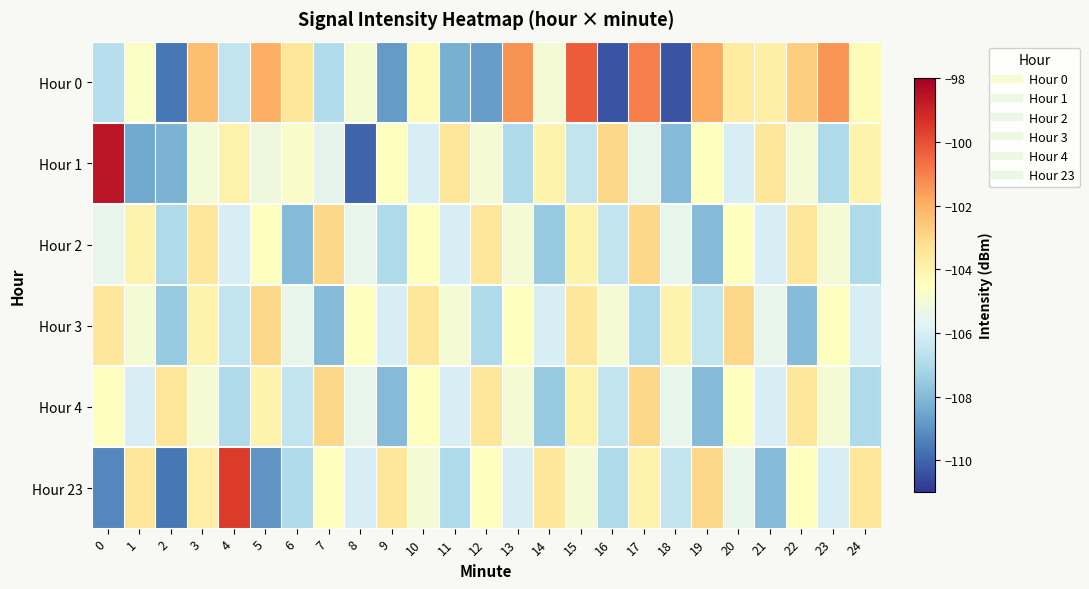

Reading left to right, extract all data points from this chart.

Hour 0: 0=-106.8	1=-104.7	2=-109.6	3=-102.3	4=-106.5	5=-102.0	6=-103.5	7=-106.9	8=-104.9	9=-108.8	10=-104.3	11=-108.3	12=-108.7	13=-101.4	14=-105.0	15=-100.3	16=-110.3	17=-101.0	18=-110.4	19=-101.9	20=-103.7	21=-103.9	22=-102.8	23=-101.4	24=-104.3
Hour 1: 0=-98.6	1=-108.4	2=-108.2	3=-105.0	4=-104.0	5=-105.2	6=-104.7	7=-105.6	8=-110.0	9=-104.5	10=-106.0	11=-103.5	12=-105.0	13=-107.0	14=-104.0	15=-106.5	16=-103.0	17=-105.5	18=-108.0	19=-104.5	20=-106.0	21=-103.5	22=-105.0	23=-107.0	24=-104.0
Hour 2: 0=-105.5	1=-104.0	2=-107.0	3=-103.5	4=-106.0	5=-104.5	6=-108.0	7=-103.0	8=-105.5	9=-107.0	10=-104.5	11=-106.0	12=-103.5	13=-105.0	14=-107.5	15=-104.0	16=-106.5	17=-103.0	18=-105.5	19=-108.0	20=-104.5	21=-106.0	22=-103.5	23=-105.0	24=-107.0
Hour 3: 0=-103.5	1=-105.0	2=-107.5	3=-104.0	4=-106.5	5=-103.0	6=-105.5	7=-108.0	8=-104.5	9=-106.0	10=-103.5	11=-105.0	12=-107.0	13=-104.5	14=-106.0	15=-103.5	16=-105.0	17=-107.0	18=-104.0	19=-106.5	20=-103.0	21=-105.5	22=-108.0	23=-104.5	24=-106.0
Hour 4: 0=-104.5	1=-106.0	2=-103.5	3=-105.0	4=-107.0	5=-104.0	6=-106.5	7=-103.0	8=-105.5	9=-108.0	10=-104.5	11=-106.0	12=-103.5	13=-105.0	14=-107.5	15=-104.0	16=-106.5	17=-103.0	18=-105.5	19=-108.0	20=-104.5	21=-106.0	22=-103.5	23=-105.0	24=-107.0
Hour 23: 0=-109.2	1=-103.5	2=-109.6	3=-103.8	4=-99.6	5=-108.9	6=-107.0	7=-104.5	8=-106.0	9=-103.5	10=-105.0	11=-107.0	12=-104.5	13=-106.0	14=-103.5	15=-105.0	16=-107.0	17=-104.0	18=-106.5	19=-103.0	20=-105.5	21=-108.0	22=-104.5	23=-106.0	24=-103.5